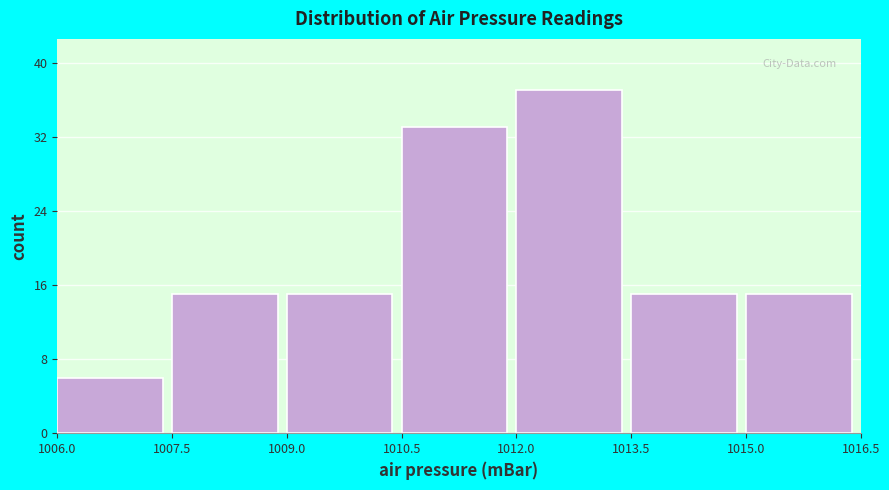

Over which range of the x-axis is the bar tallest?

1012.0 to 1013.5